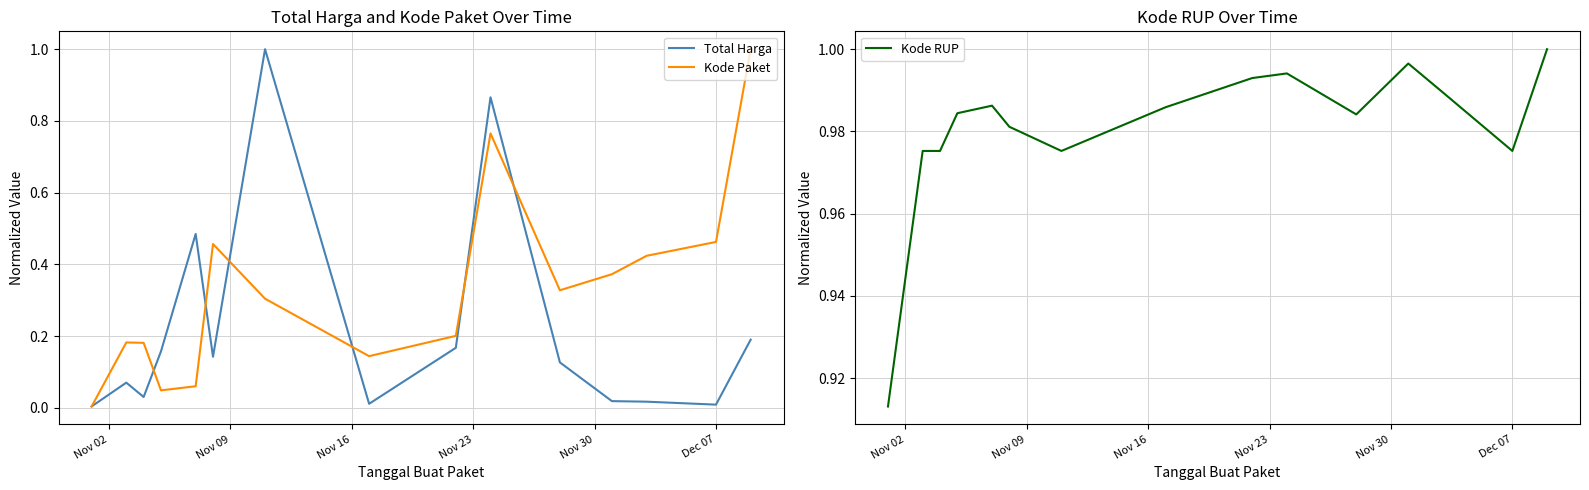

What is the sum of all Total Harga values?

3.3